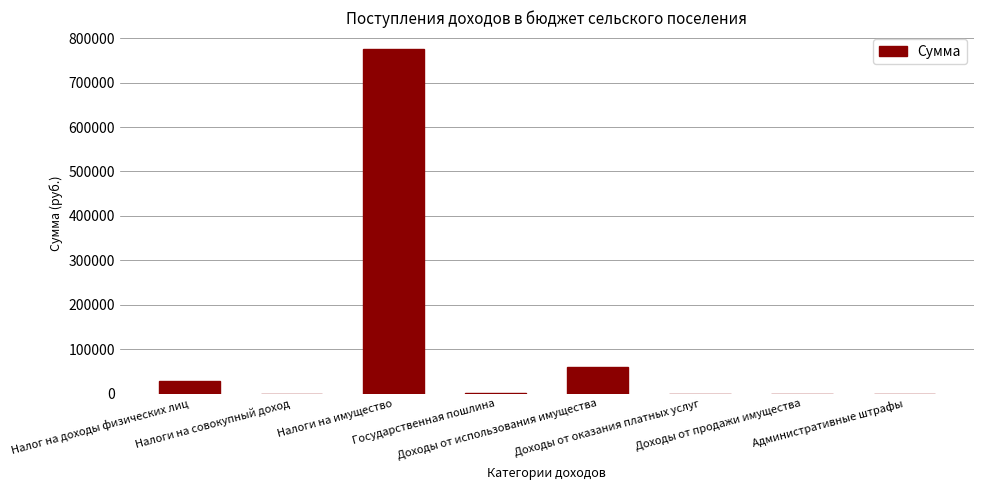

What is the sum of all values?

864000